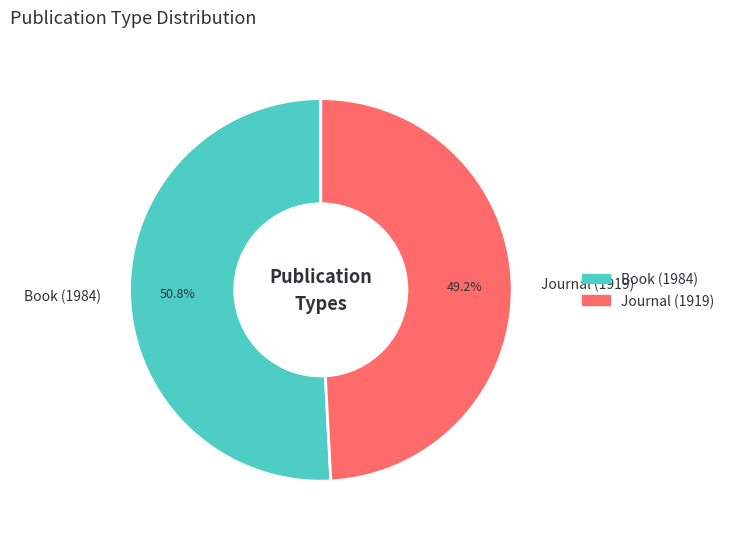

True or false: Journal (1919) accounts for 49% of the total.

True